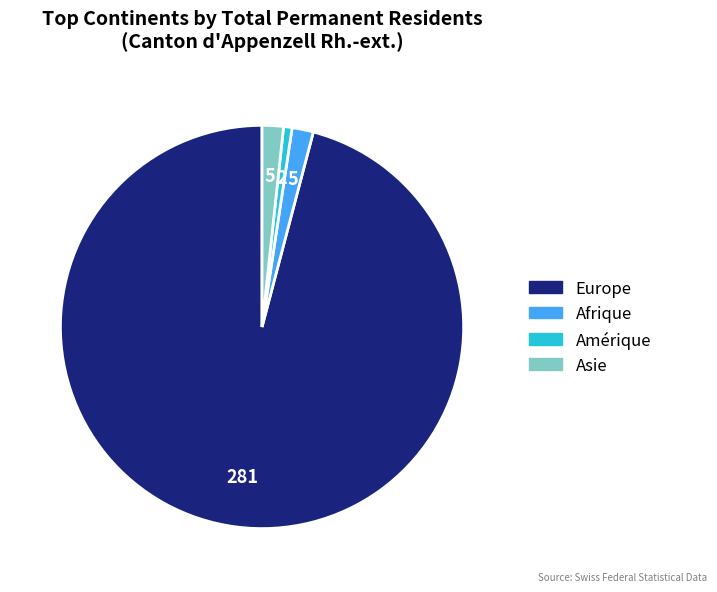

What is the smallest slice in the pie chart?

Amérique